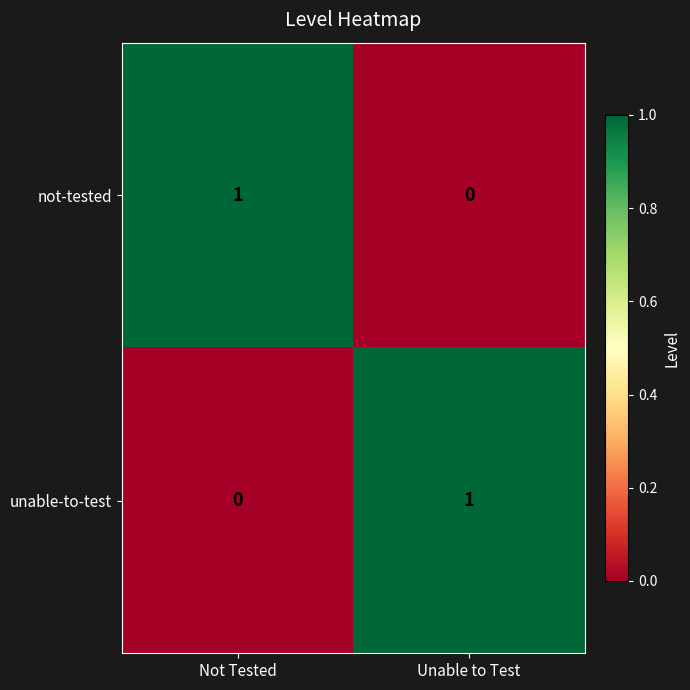

At which label does unable-to-test reach its minimum?

Not Tested